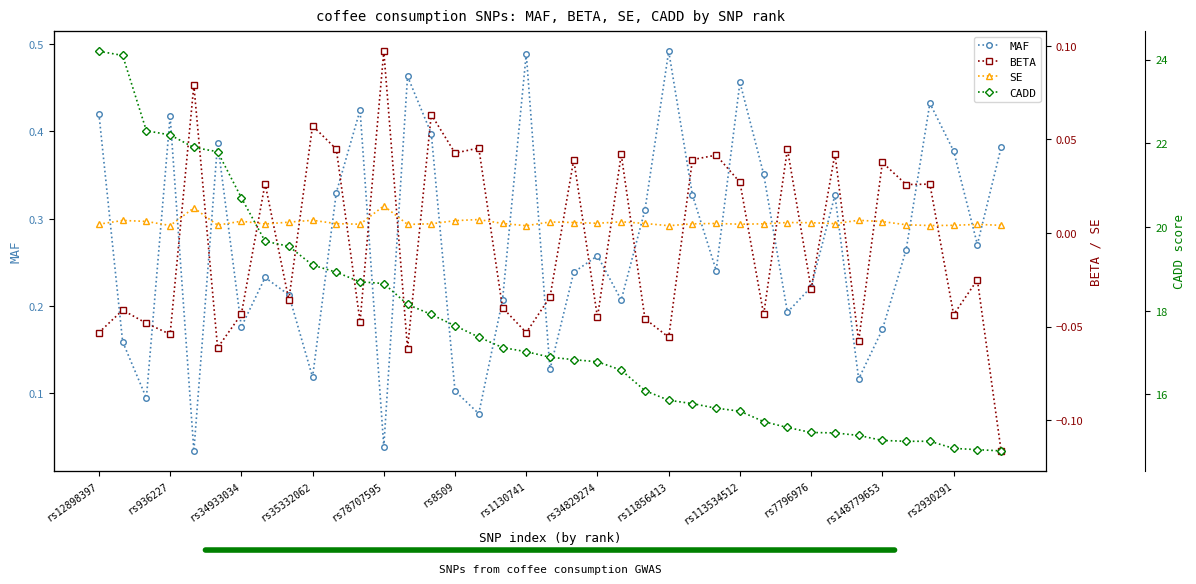

At which category does MAF reach its first local peak?

rs936227